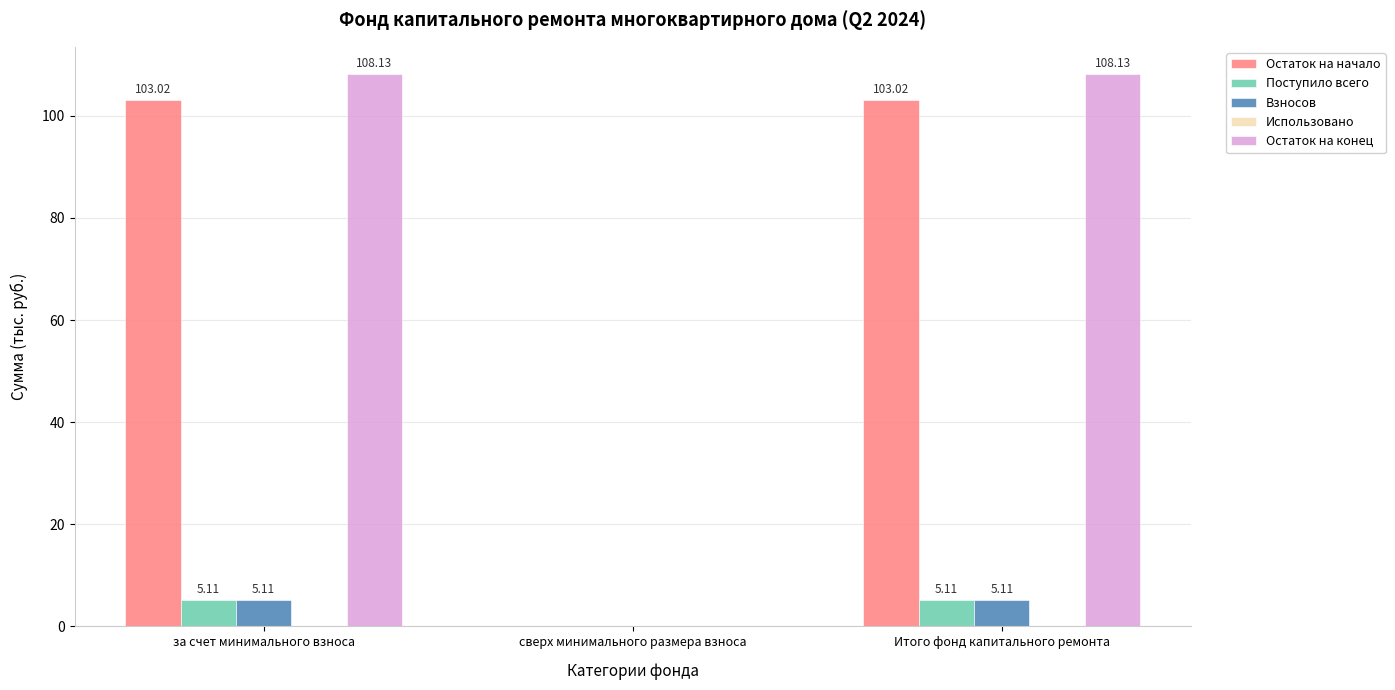

What is the sum of the Взносов values at за счет минимального взноса and Итого фонд капитального ремонта?

10.2